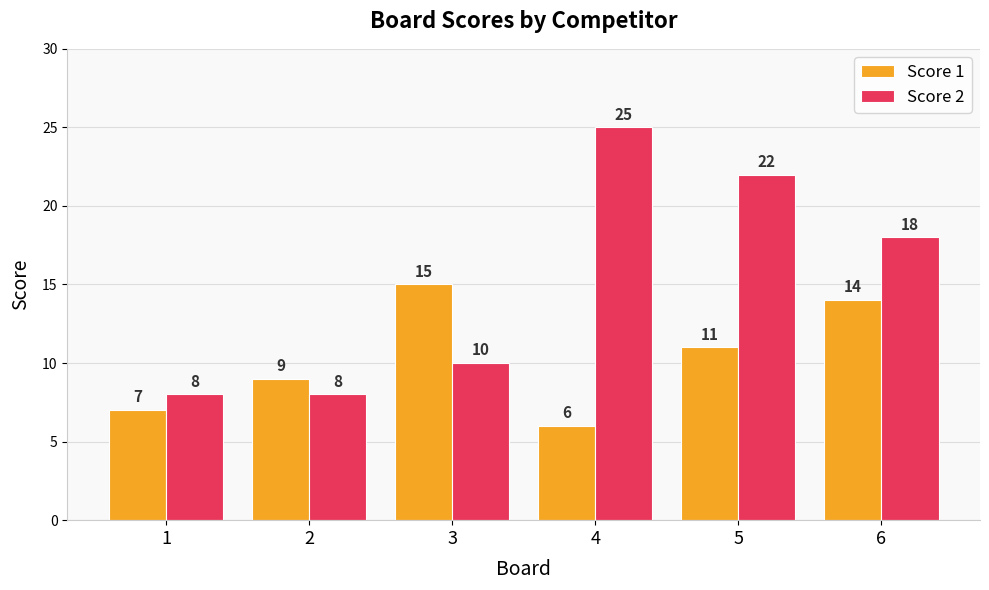

The value of Score 1 at 3 is 25. True or false?

False